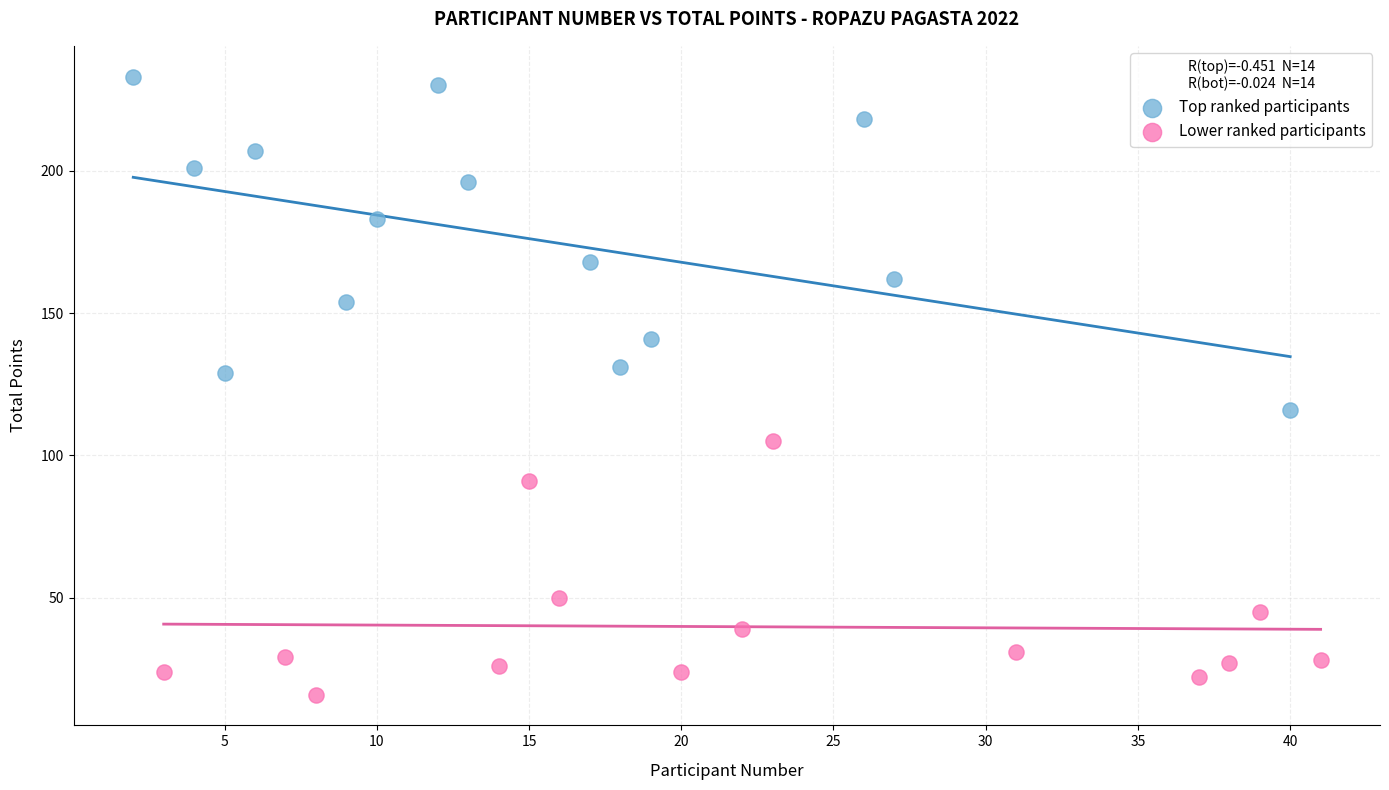

Which series reaches the minimum Y coordinate?

Lower ranked participants